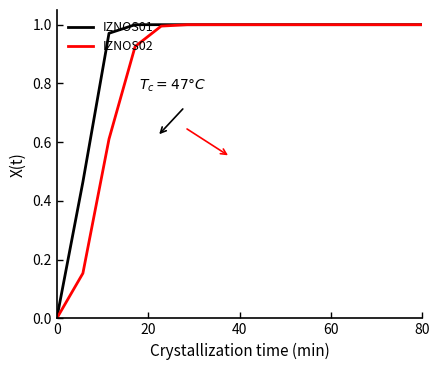

Rank the series by their average value, from lowest to highest.

IZNOS02, IZNOS01